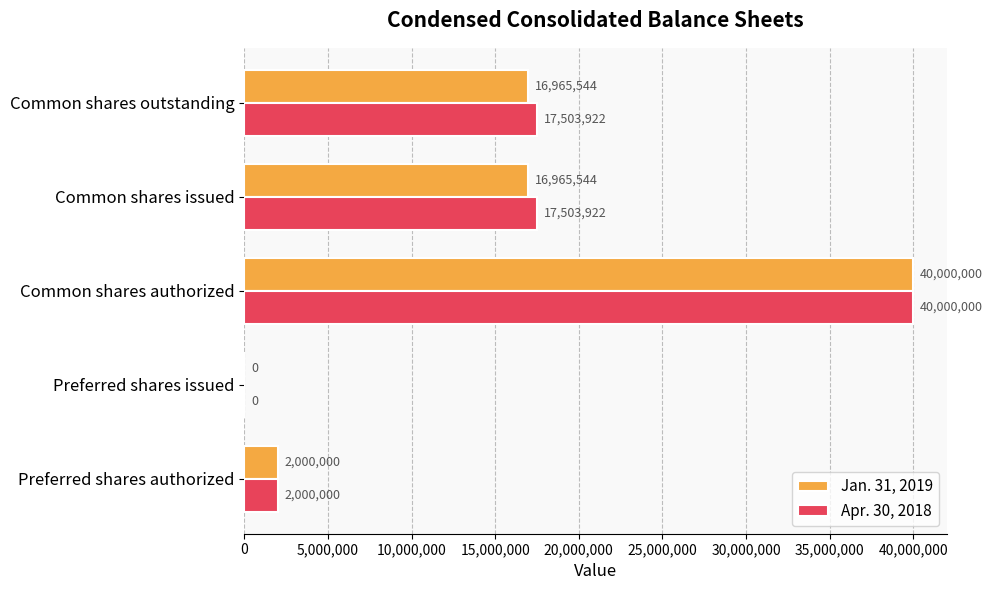

Is it true that Jan. 31, 2019 equals 62191743 at Common shares authorized?

False